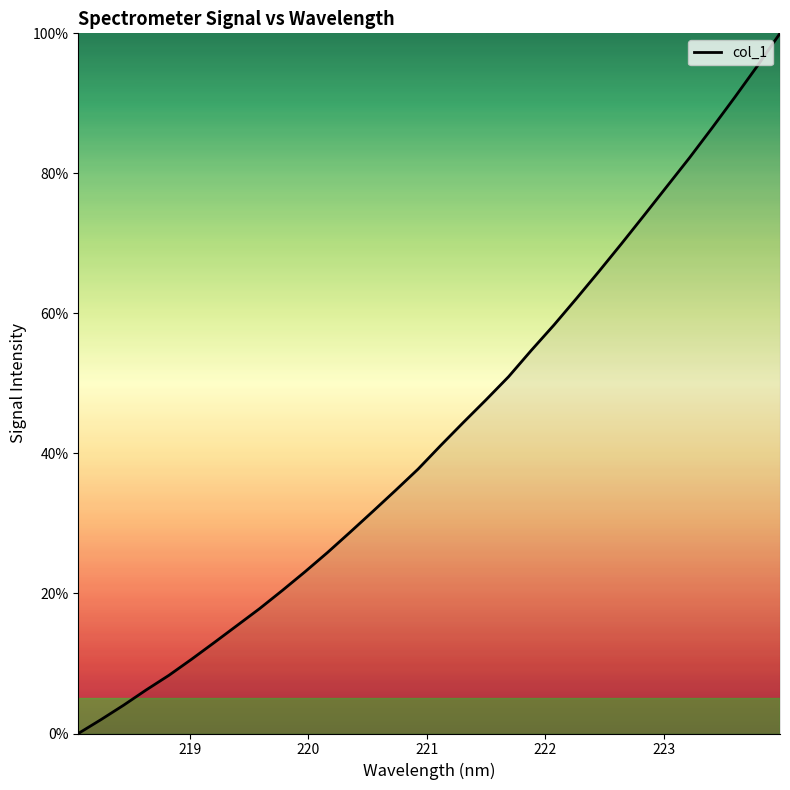

What is the maximum value shown in the chart?

100.0